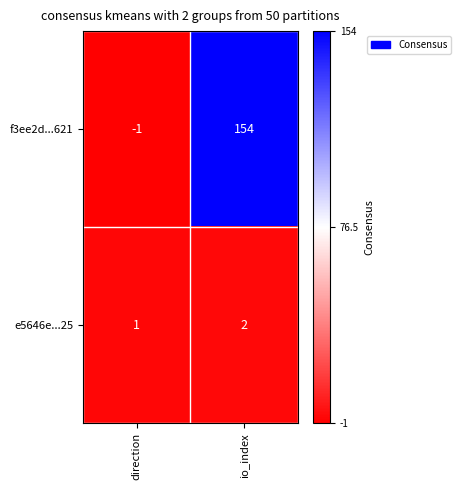

What is the spread (max minus min) of values at direction?

2